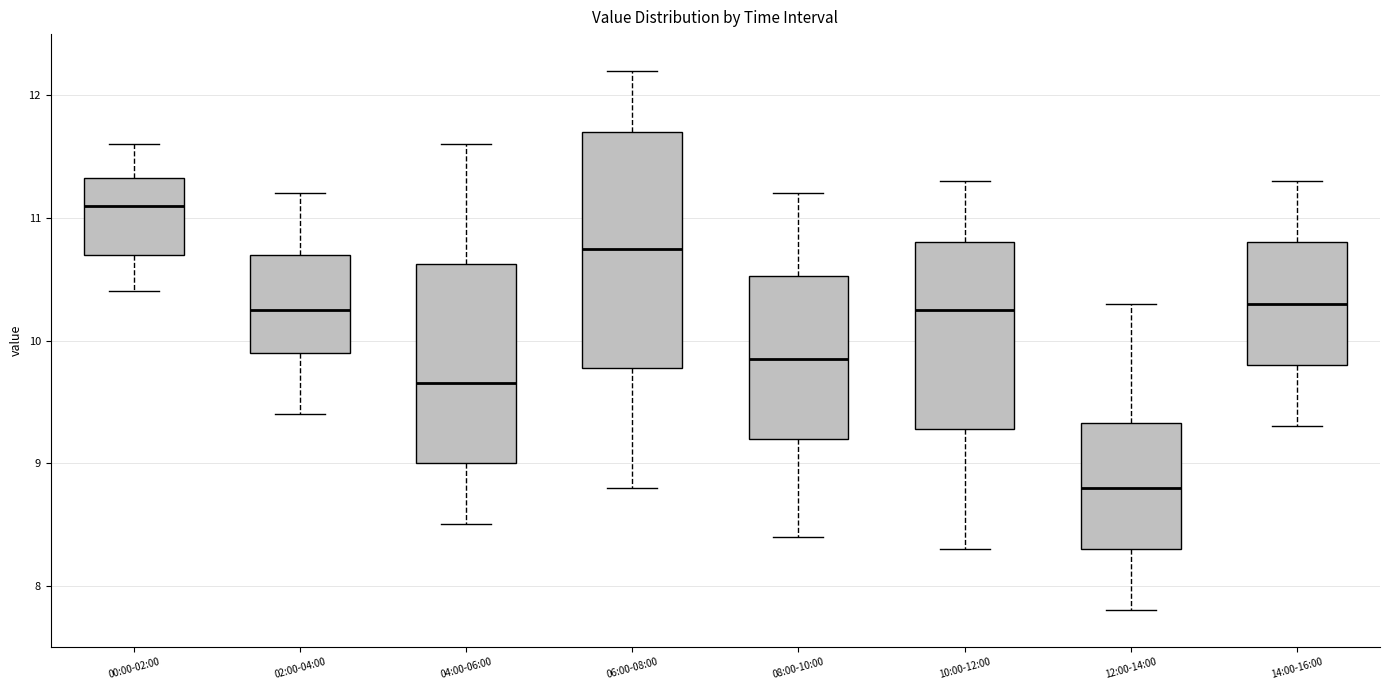

Comparing the boxes themselves (not the whiskers), which one is the tallest?

06:00-08:00